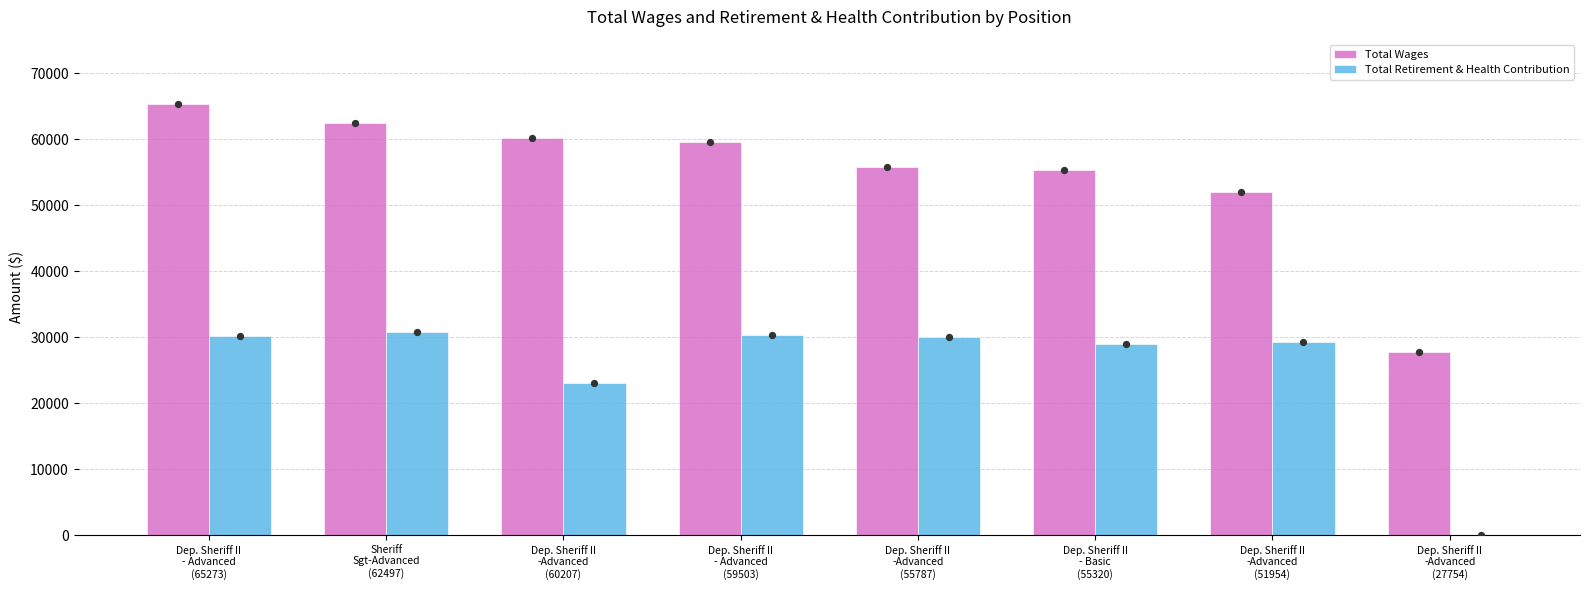

Is the value of Total Wages at Dep. Sheriff II
-Advanced
(60207) greater than the value of Total Retirement & Health Contribution at Dep. Sheriff II
-Advanced
(60207)?

Yes